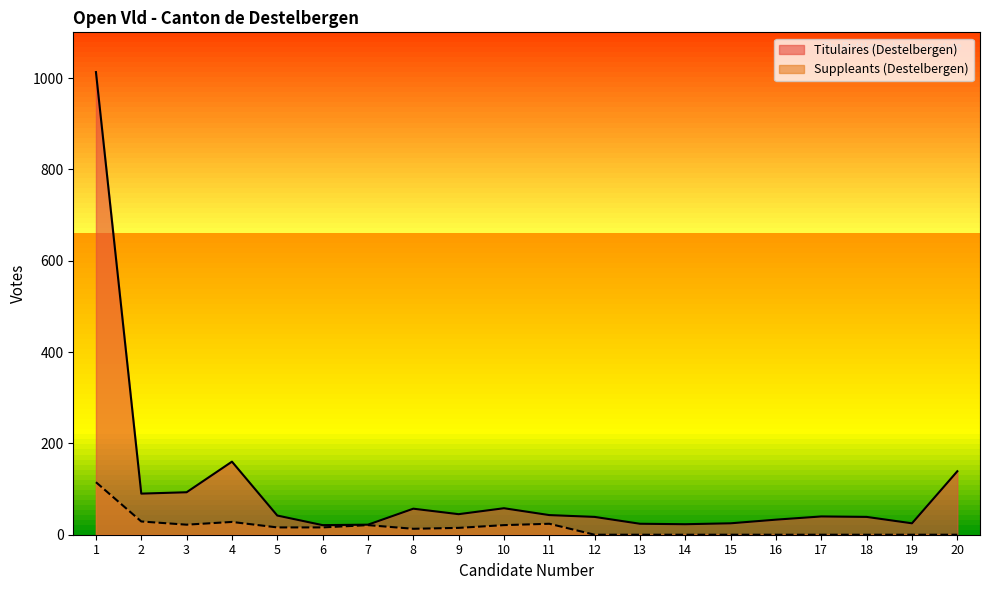

At which label does Suppleants (Destelbergen) first exceed 15?

1